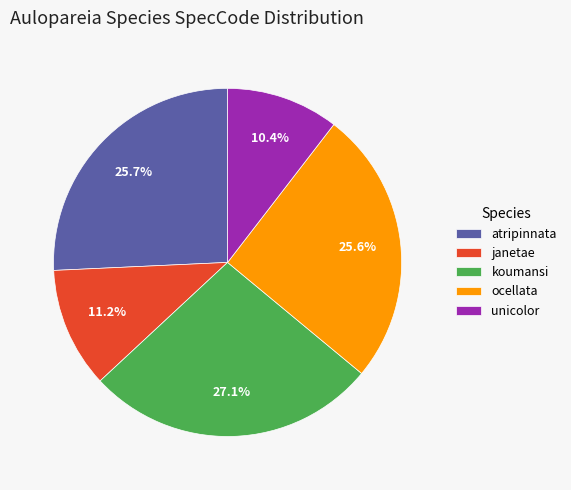

To the nearest percent, what is the combined percentage of unicolor and atripinnata?

36%